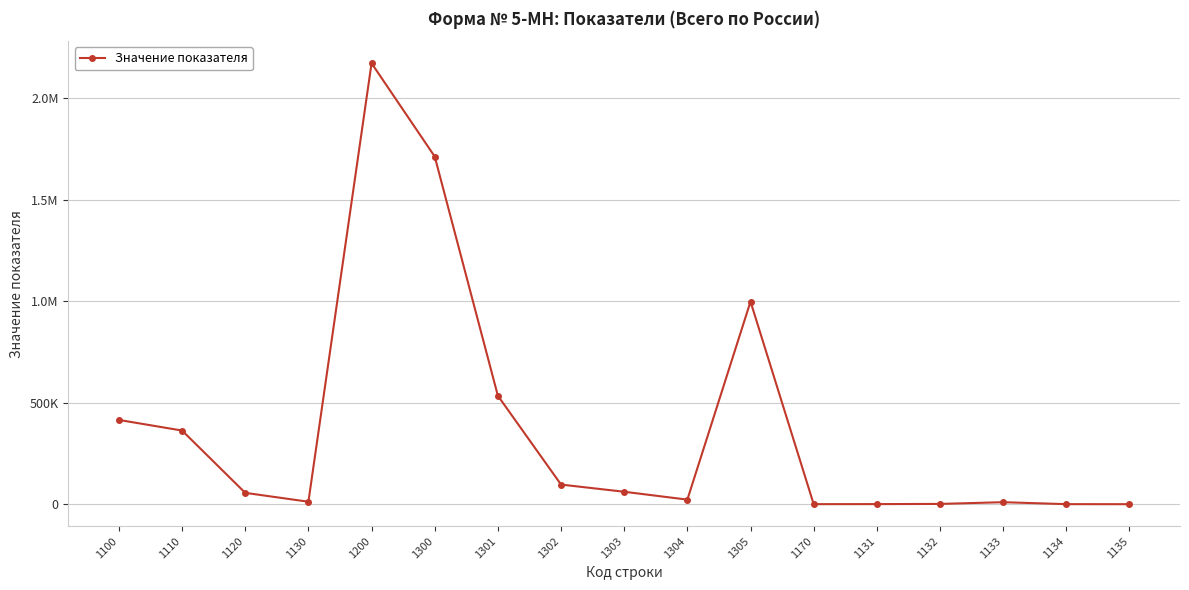

Between 1305 and 1133, which is larger?

1305